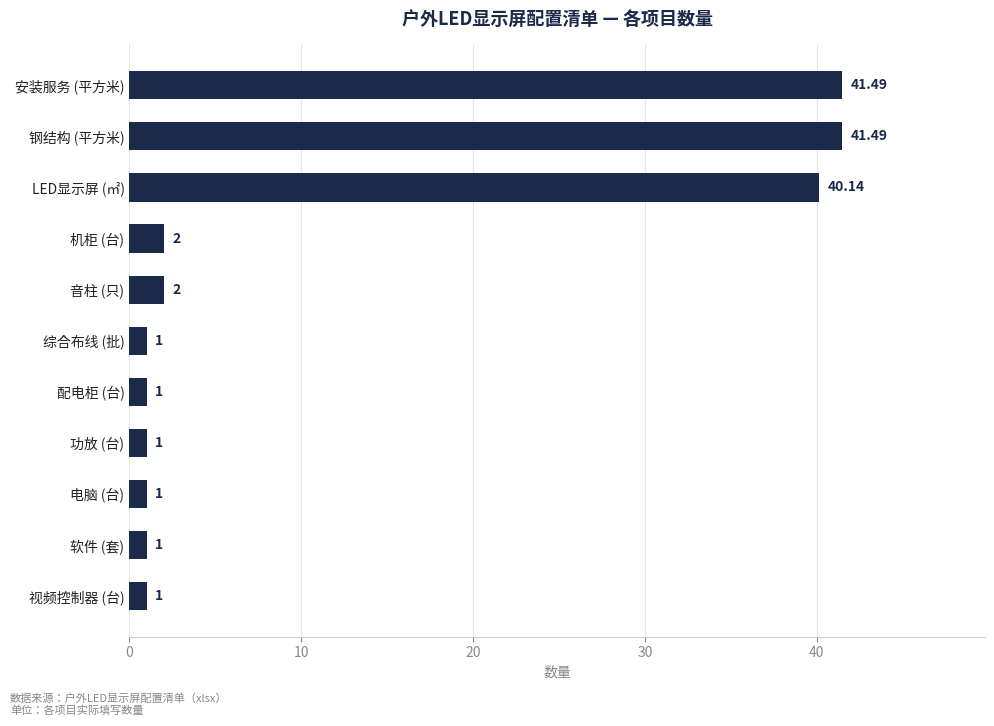

Which has a higher value, 音柱 (只) or 软件 (套)?

音柱 (只)